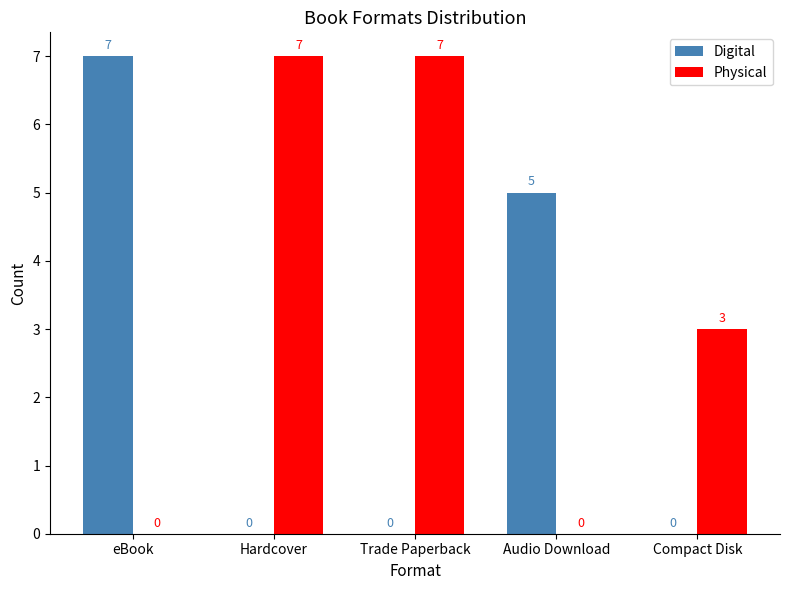

How many distinct data groups are displayed?

2